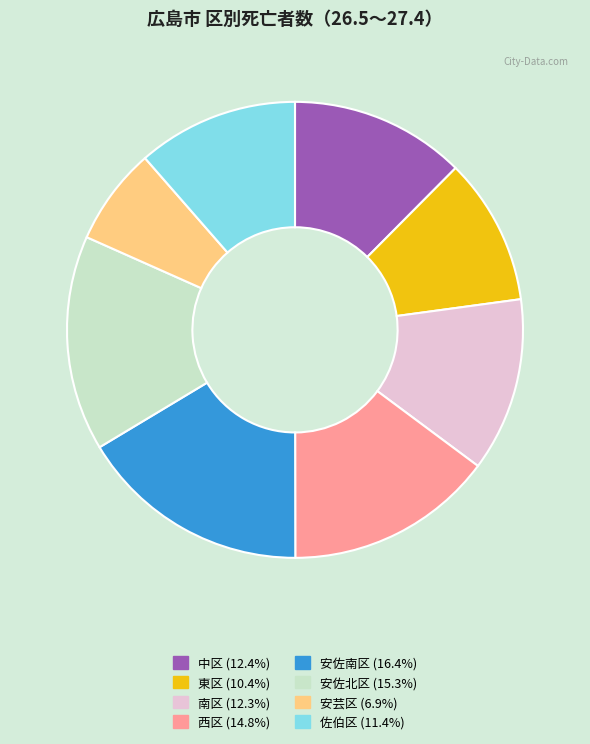

Is there any slice that represents more than half of the pie?

No